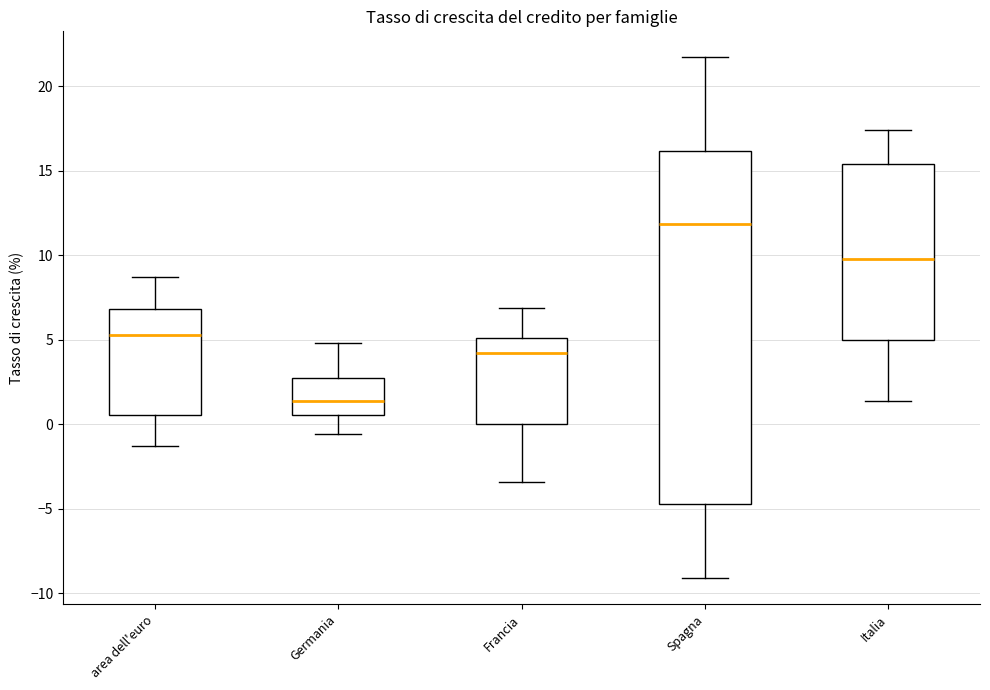

Reading left to right, read every box against the y-axis: the position of its median line, the range the box covers, and the ends of its whiskers. The values are not printed on the chart, so give them approximately, as read against the axis.

area dell'euro: median 5.5, box 0.5 to 7.0, whiskers -1.5 to 8.5
Germania: median 1.5, box 0.5 to 3.0, whiskers -0.5 to 5.0
Francia: median 4.0, box 0.0 to 5.0, whiskers -3.5 to 7.0
Spagna: median 12.0, box -4.5 to 16.0, whiskers -9.0 to 21.5
Italia: median 10.0, box 5.0 to 15.5, whiskers 1.5 to 17.5